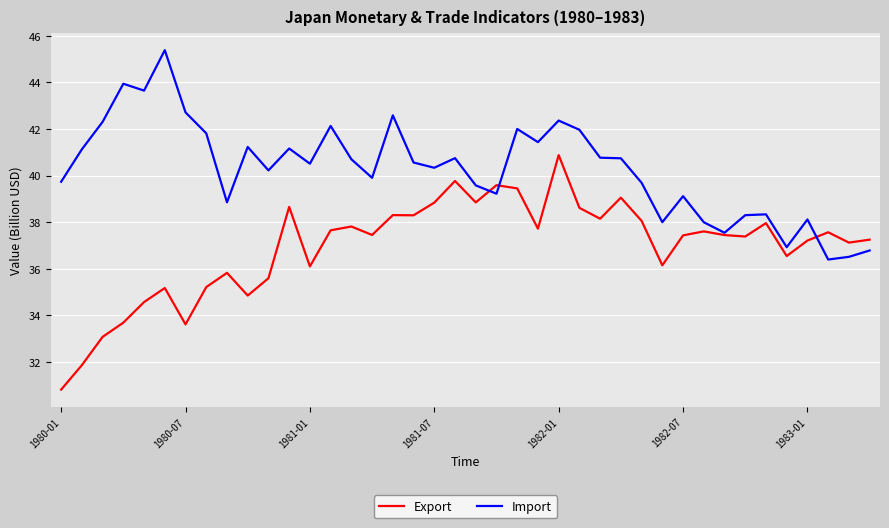

Which series has the largest total across all categories?

Import